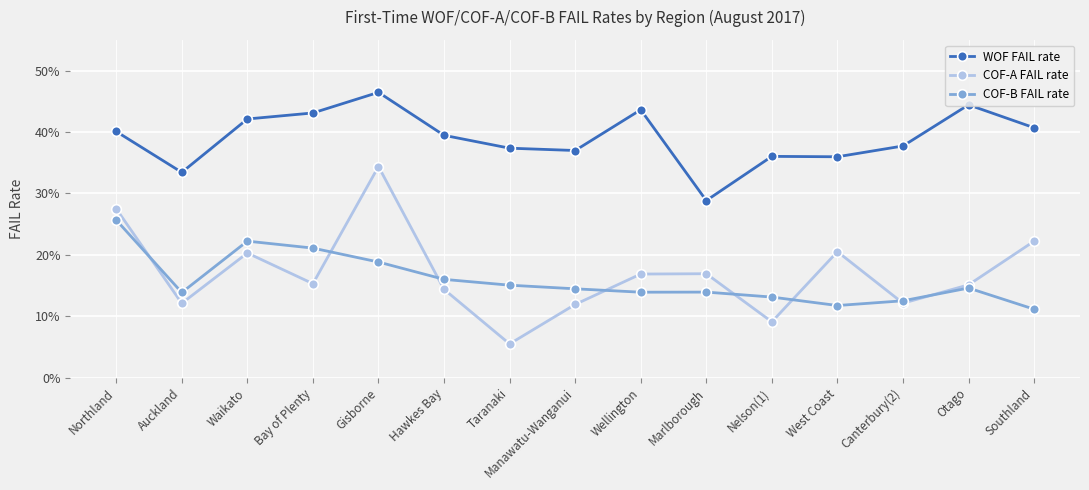

Rank the categories by WOF FAIL rate value from lowest to highest.

Marlborough, Auckland, West Coast, Nelson(1), Manawatu-Wanganui, Taranaki, Canterbury(2), Hawkes Bay, Northland, Southland, Waikato, Bay of Plenty, Wellington, Otago, Gisborne